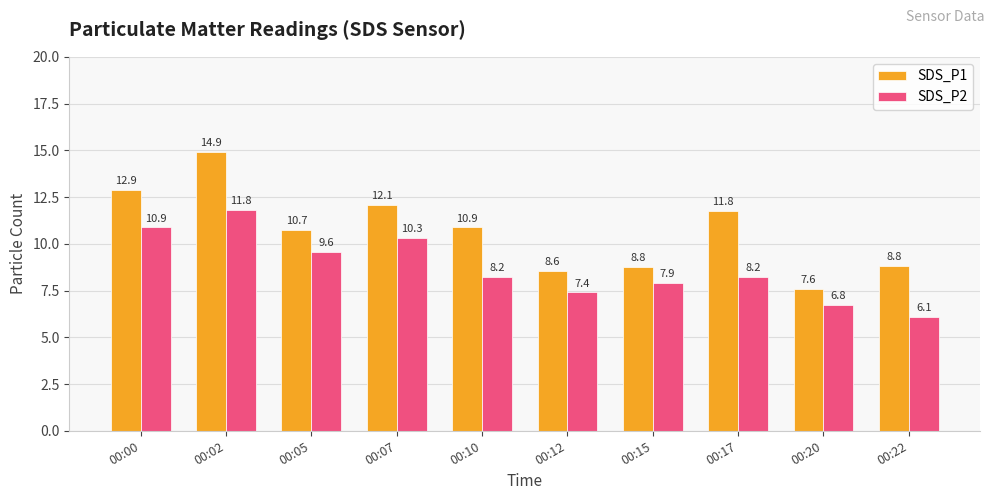

The value of SDS_P2 at 00:12 is 11.7. True or false?

False